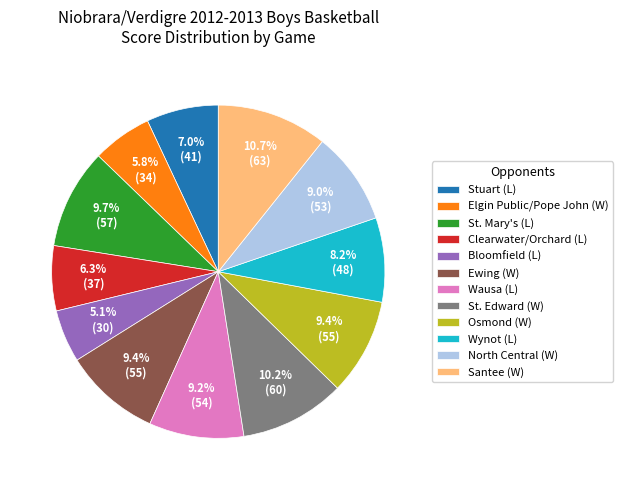

Does Elgin Public/Pope John (W) account for over 50% of the chart?

No